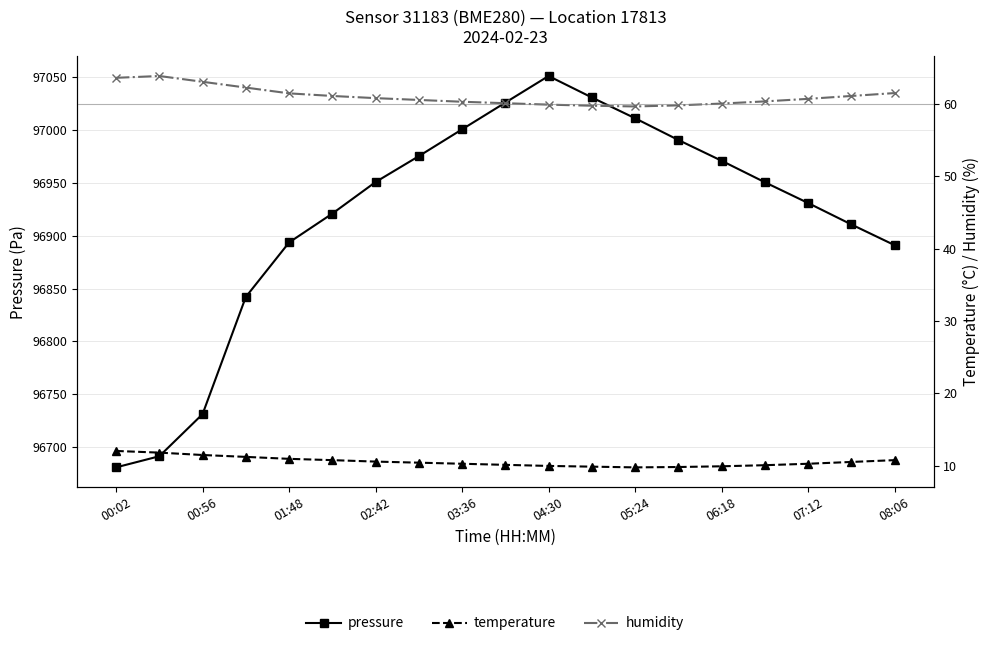

The value of pressure at 15 is 96950.4. True or false?

True